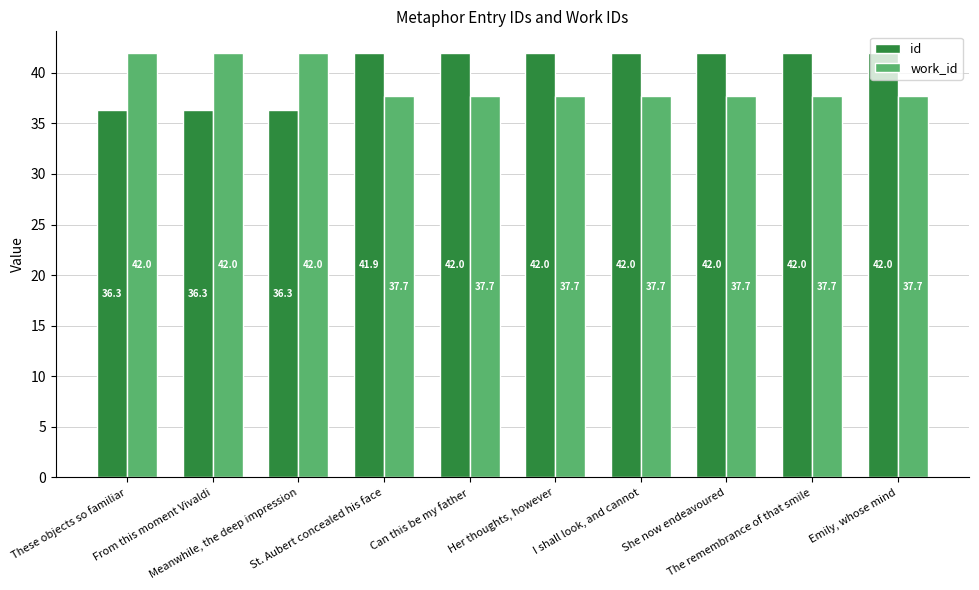

At Can this be my father, list the series in order from largest to smallest.

id, work_id